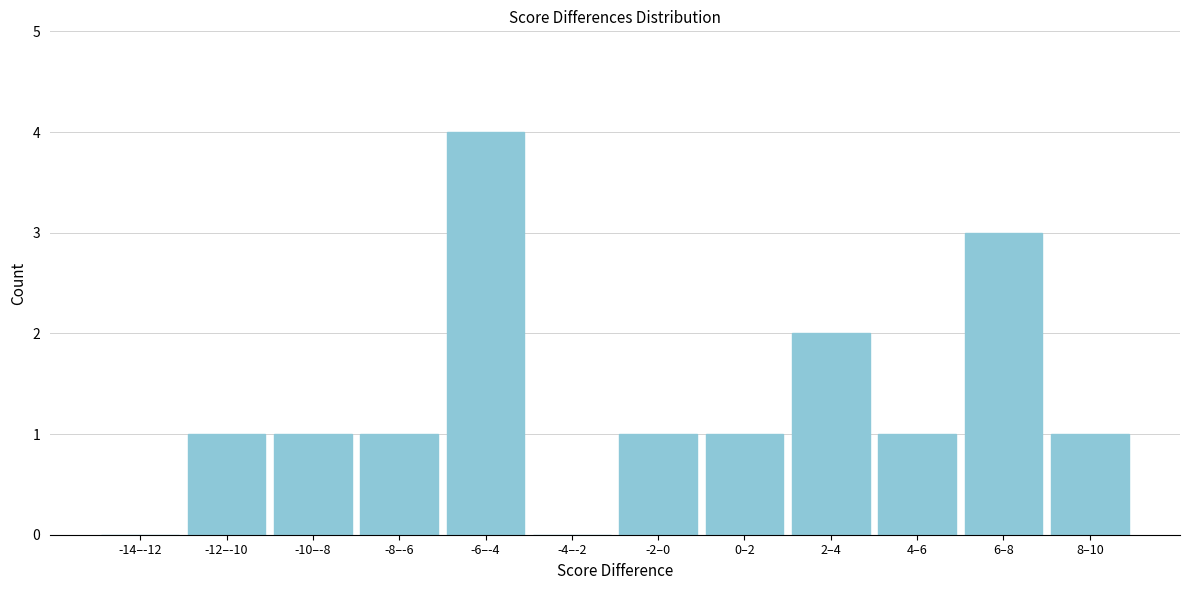

Reading right to left, transcribe all the data shown in this chart.

8–10=1	6–8=3	4–6=1	2–4=2	0–2=1	-2–0=1	-4–-2=0	-6–-4=4	-8–-6=1	-10–-8=1	-12–-10=1	-14–-12=0